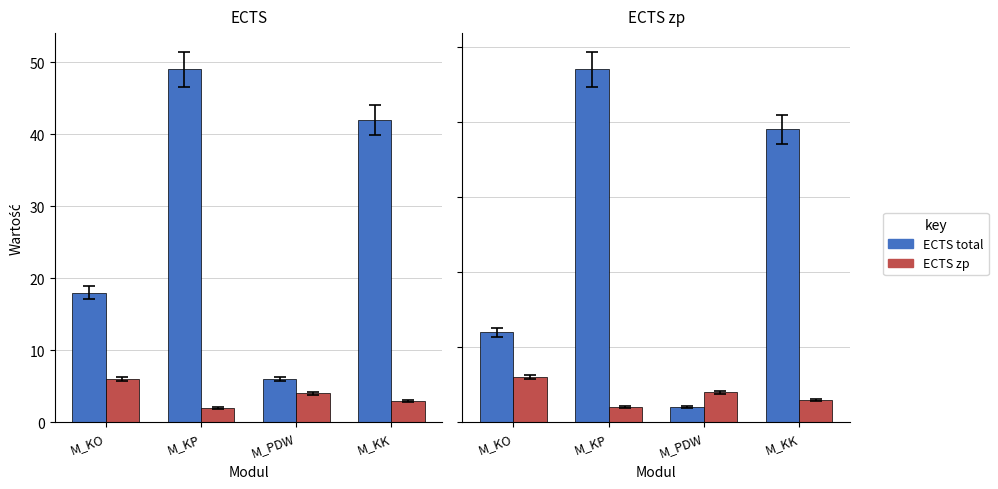

What is the label of the 4th bar from the right?

M_KO